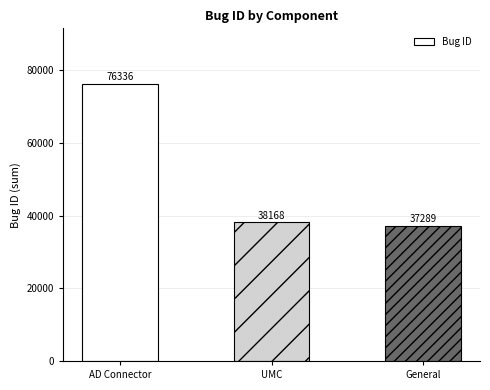

At which category does the chart reach its peak across all series?

AD Connector